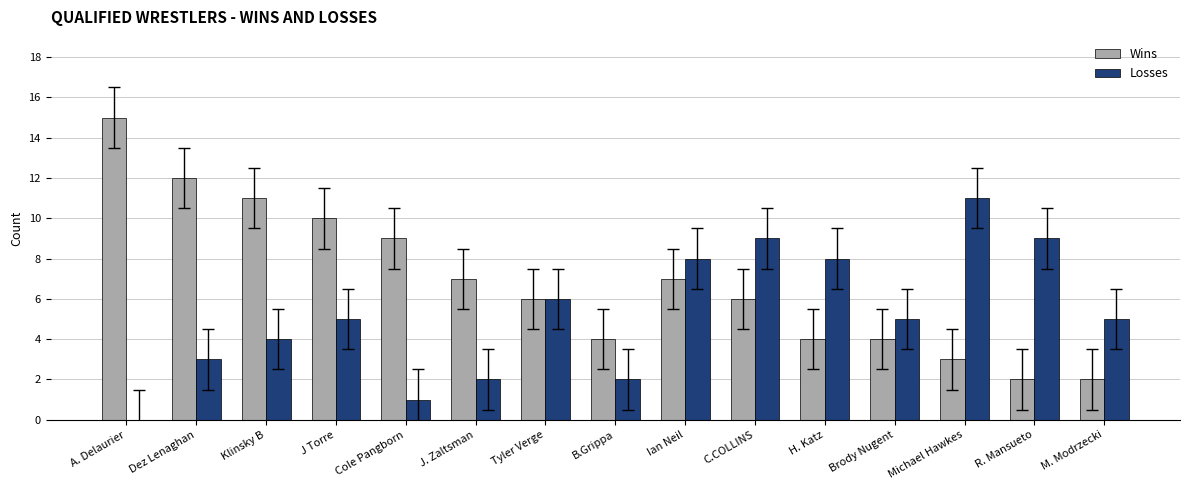

Which category has the highest value in the Losses series?

Michael Hawkes